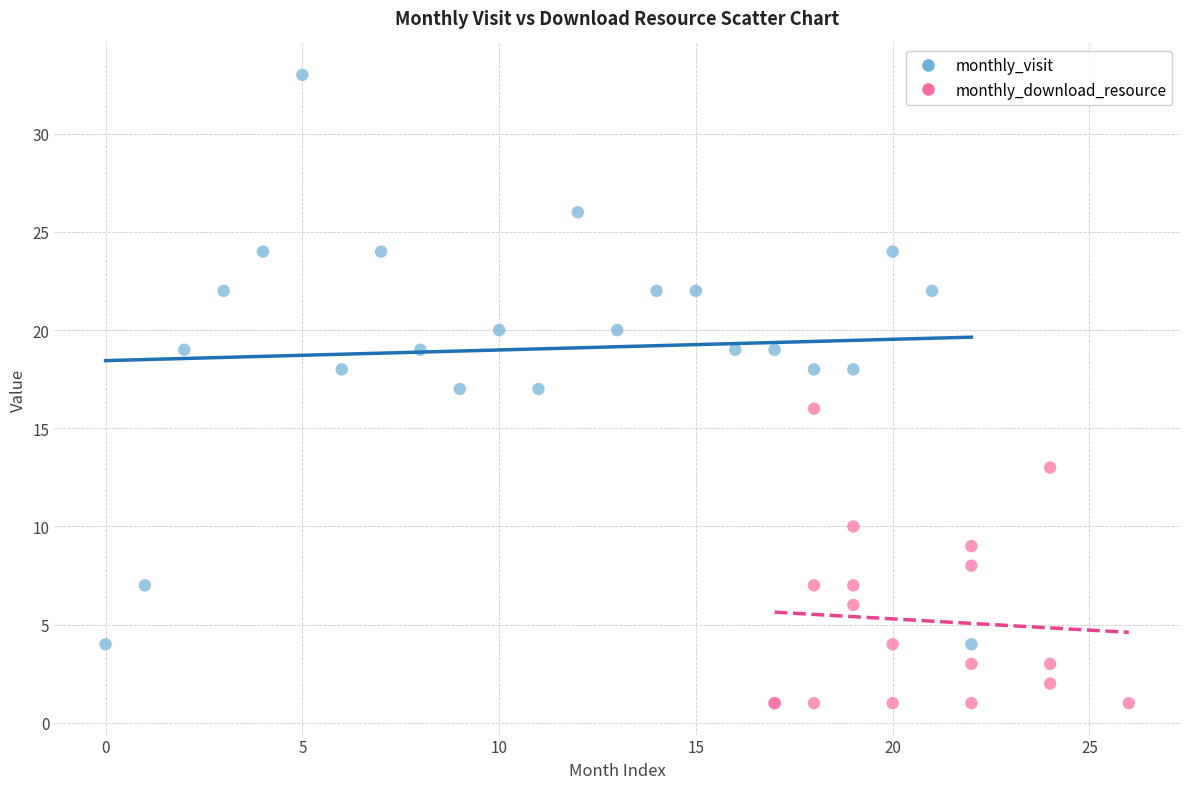

Which series has the largest Y range (max minus min)?

monthly_visit